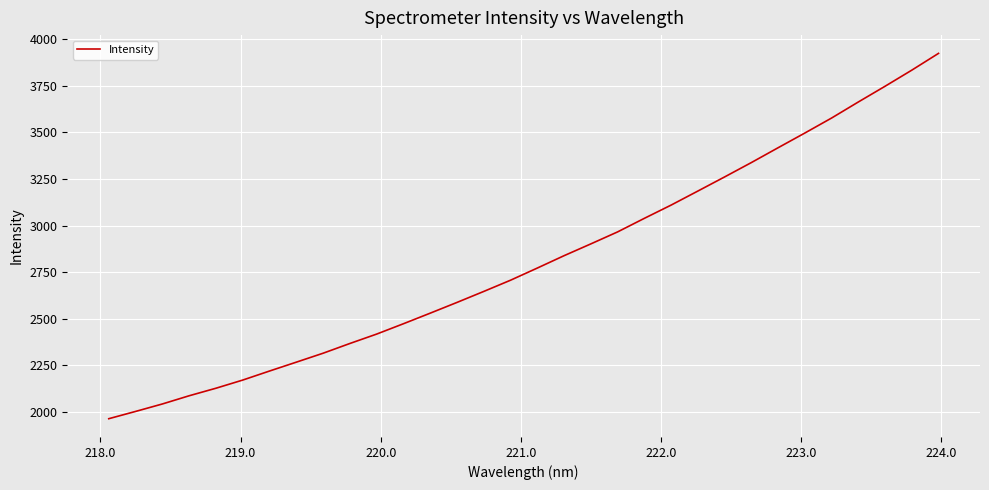

Does the chart have visible grid lines?

Yes